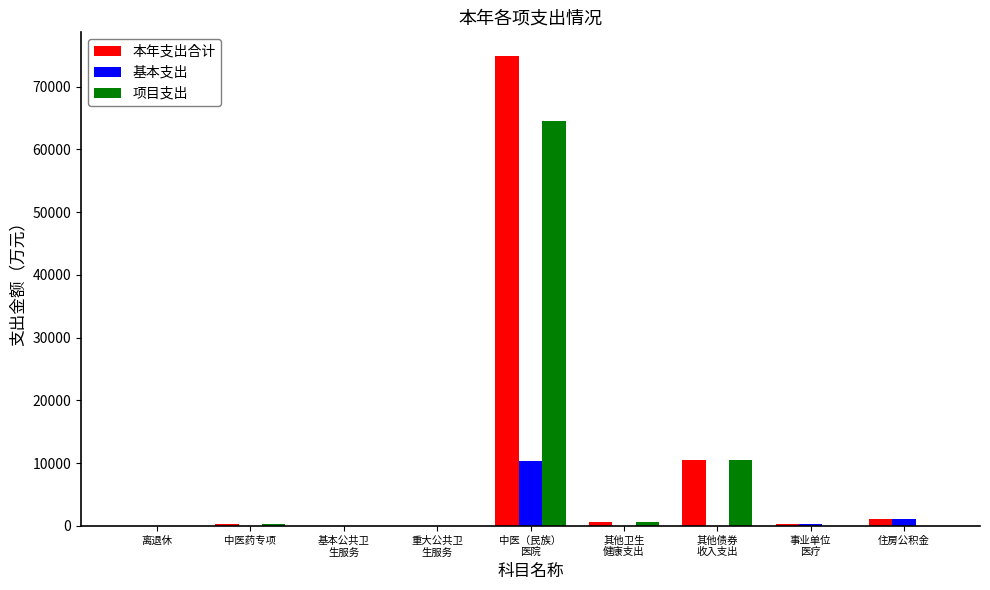

At which label is 项目支出 closest to 32280?

其他债券
收入支出